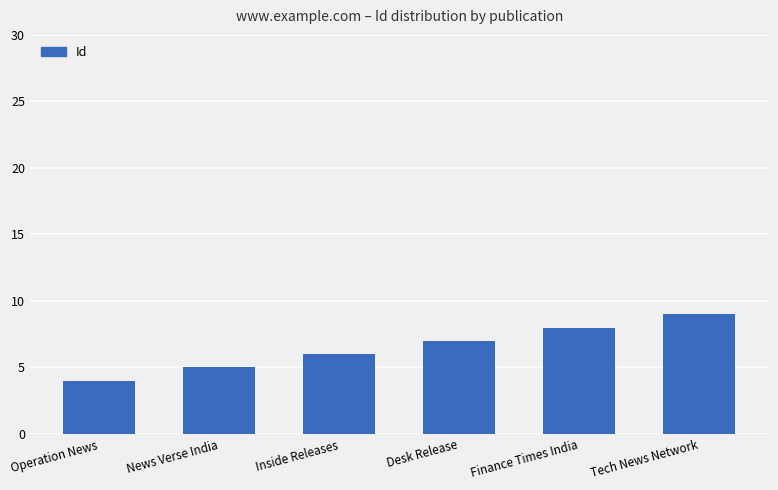

What is the sum of all values?

39